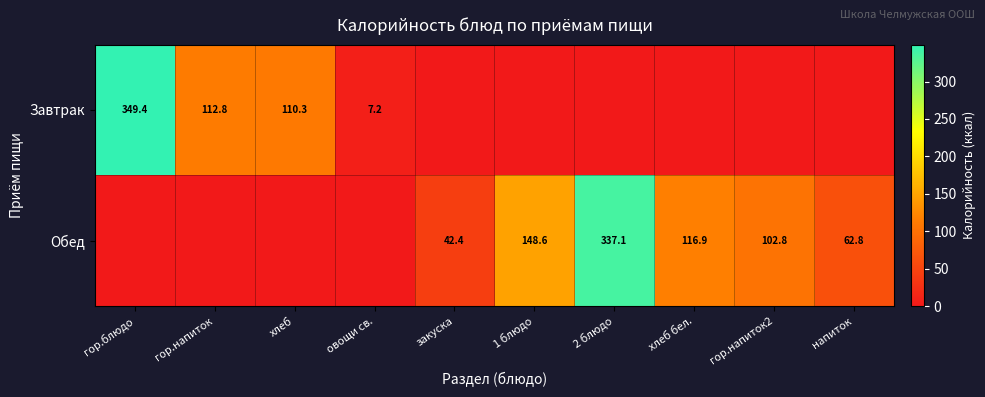

True or false: Обед has a value of 102.2 at 1 блюдо.

False